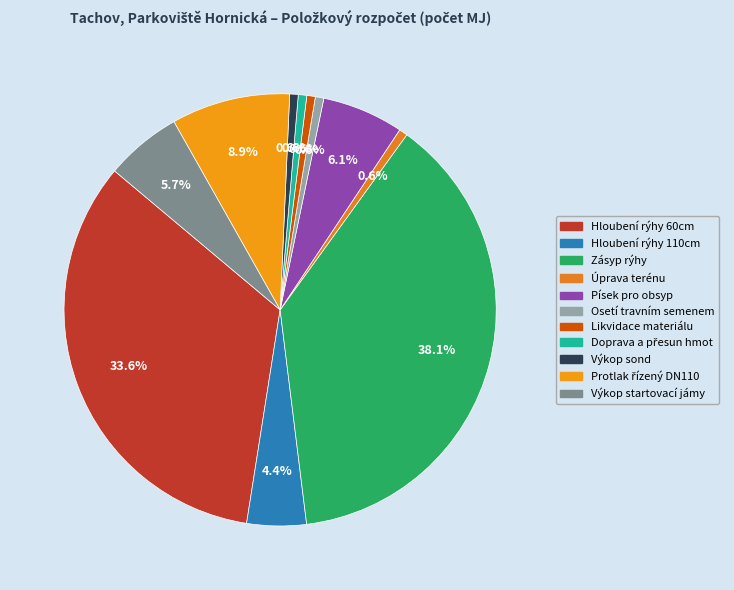

Is Písek pro obsyp the majority of the pie?

No